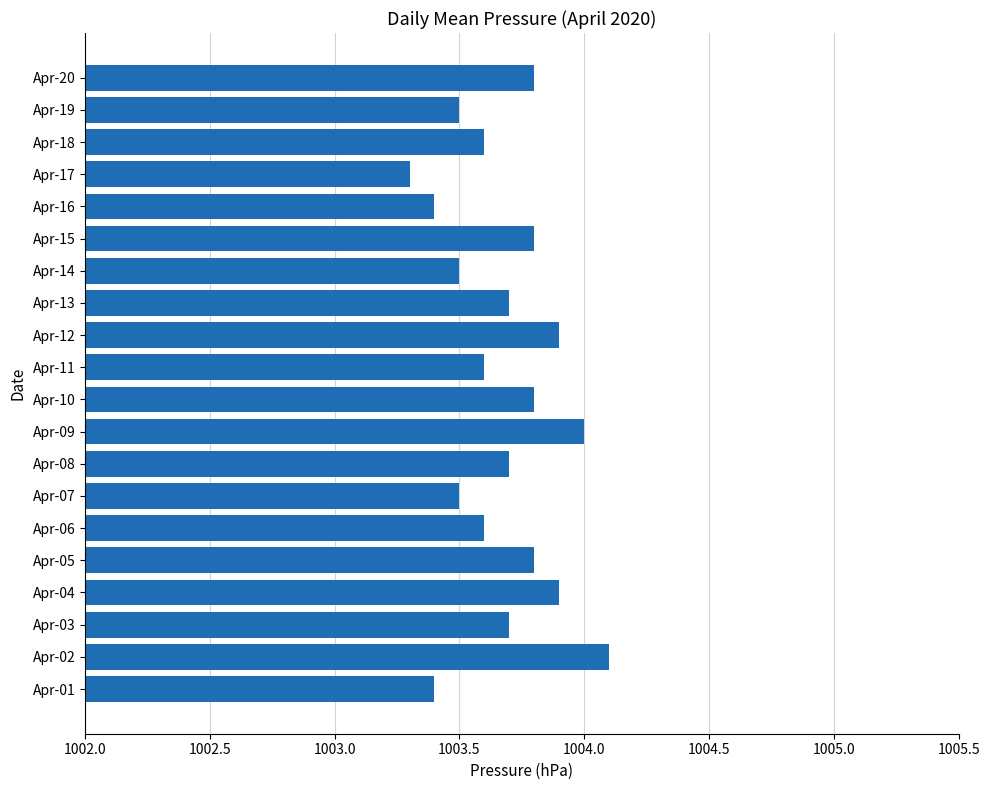

What is the smallest value displayed?

1003.3